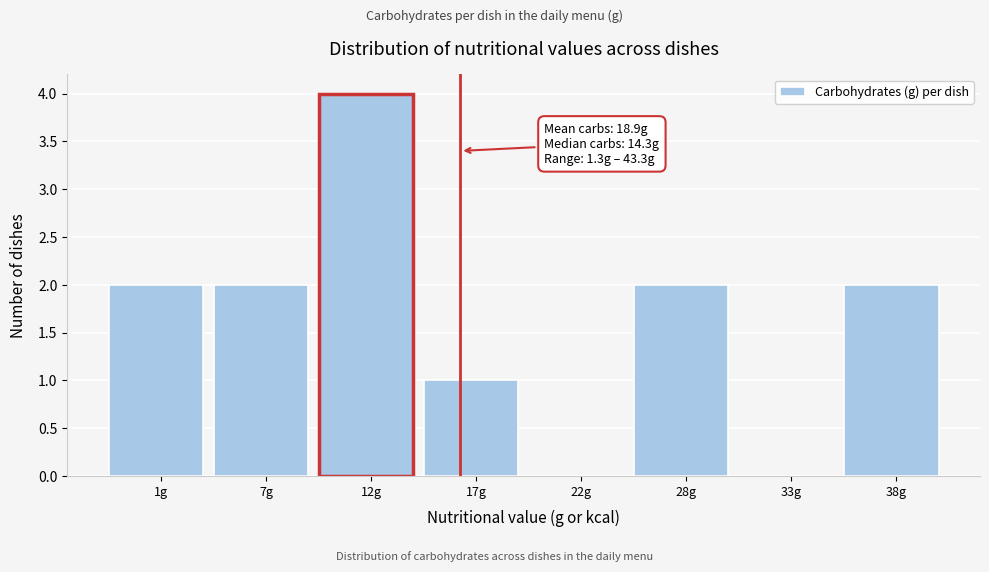

Reading left to right, transcribe all the data shown in this chart.

1g=2	7g=2	12g=4	17g=1	22g=0	28g=2	33g=0	38g=2